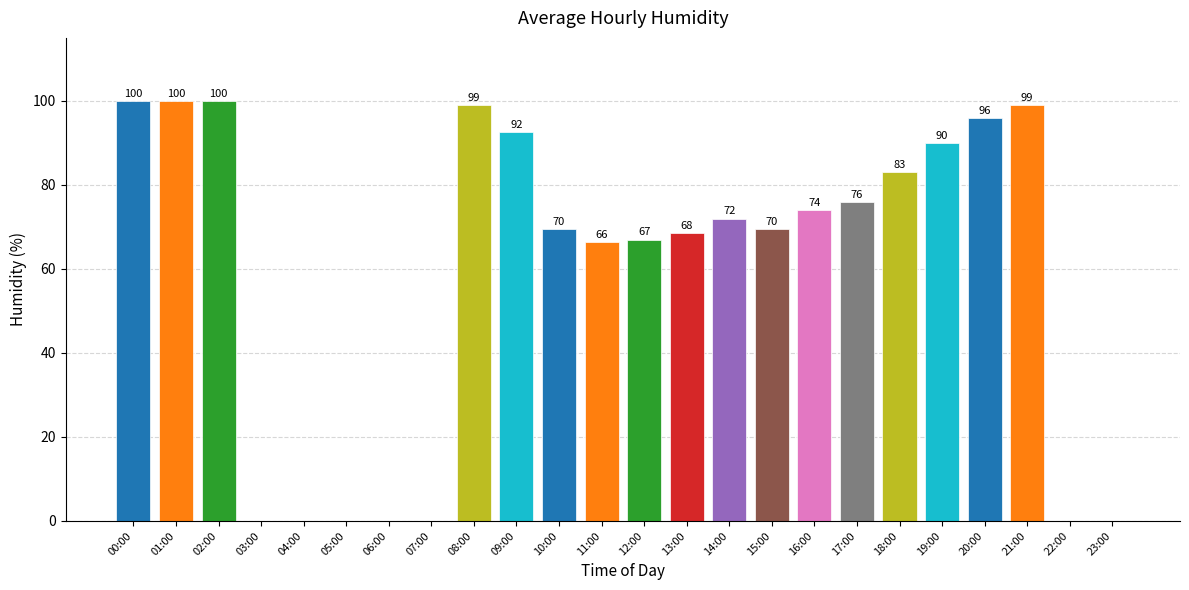

Does the chart contain stacked bars?

No